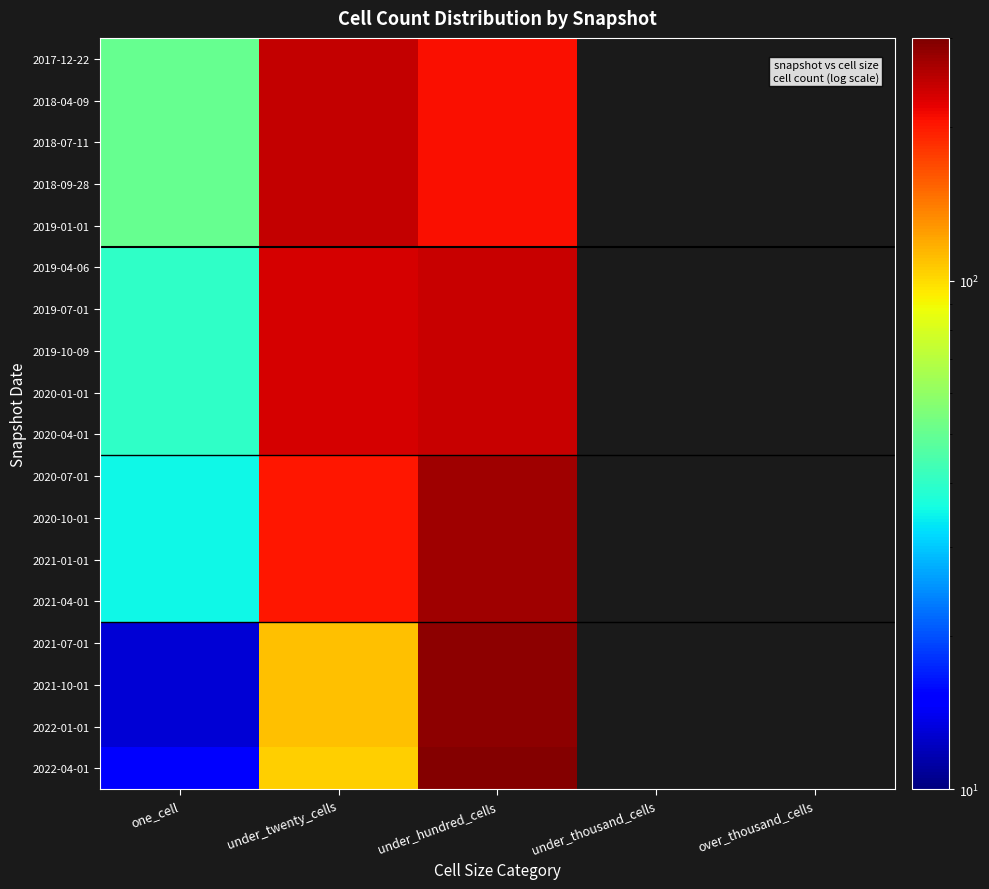

What is the greatest value displayed?

294.0